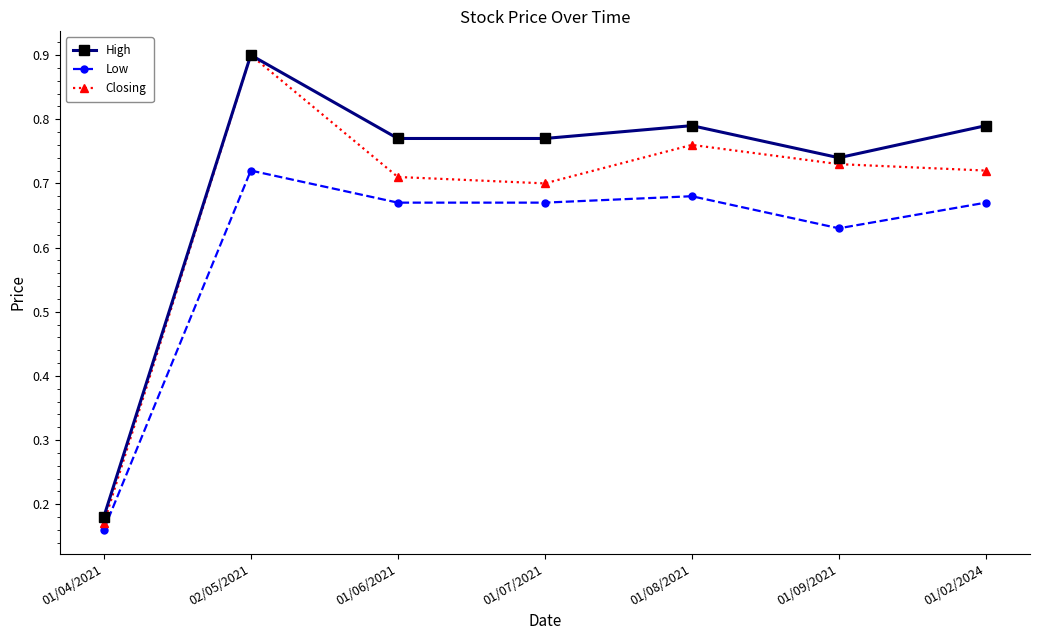

Is the value of Low at 01/04/2021 greater than the value of Closing at 01/09/2021?

No